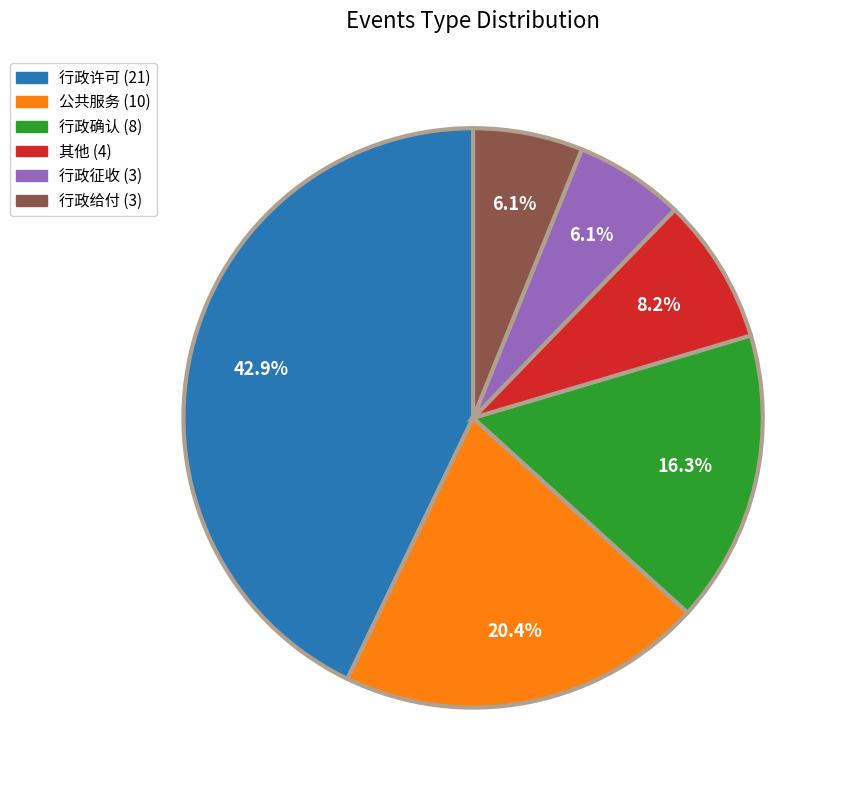

Count the number of slices in the pie.

6